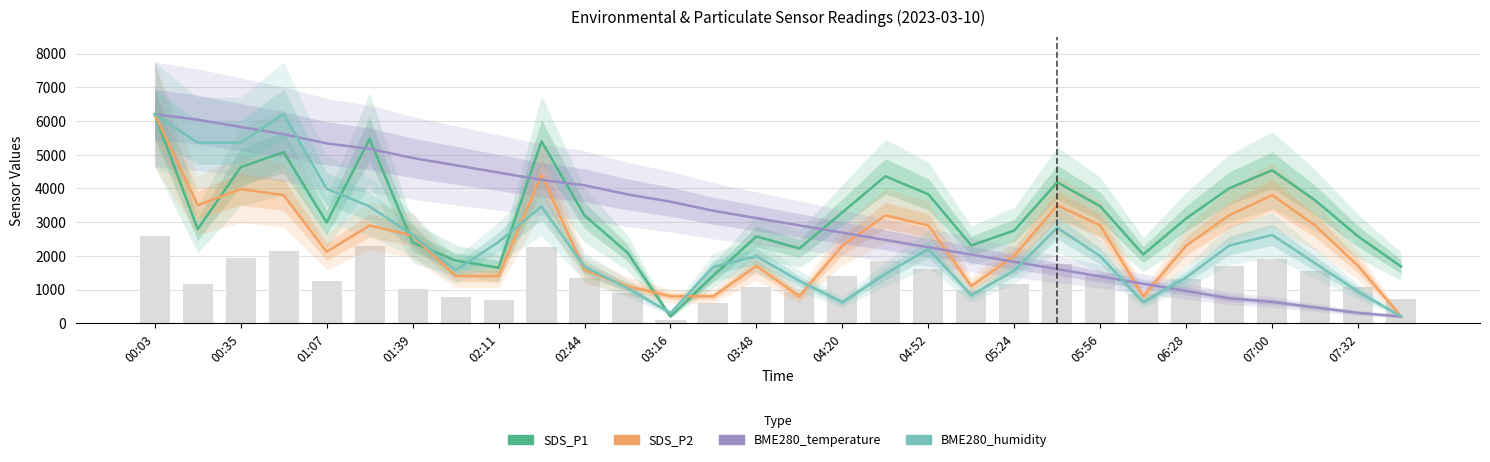

What is the difference between the maximum and minimum values in the BME280_humidity series?

6000.0